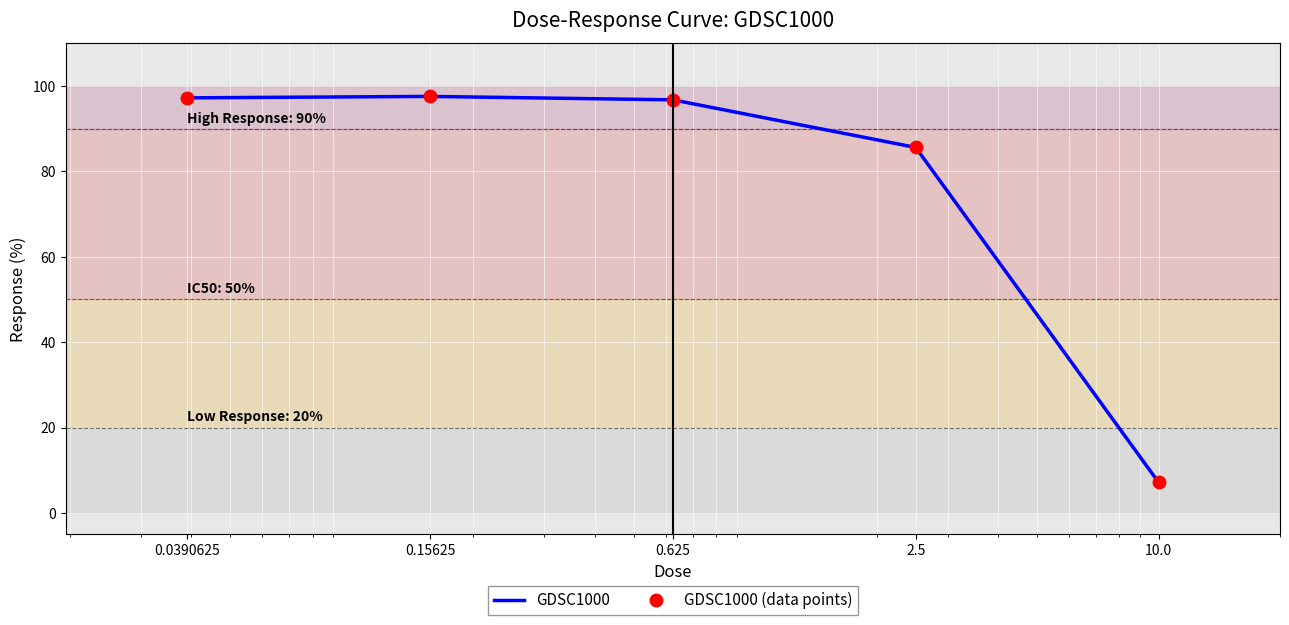

Reading left to right, what are all the values shown in this chart?

GDSC1000: 0.0390625=97.2	0.15625=97.6	0.625=96.8	2.5=85.6	10.0=7.2
GDSC1000 (data points): 0.0390625=97.2	0.15625=97.6	0.625=96.8	2.5=85.6	10.0=7.2